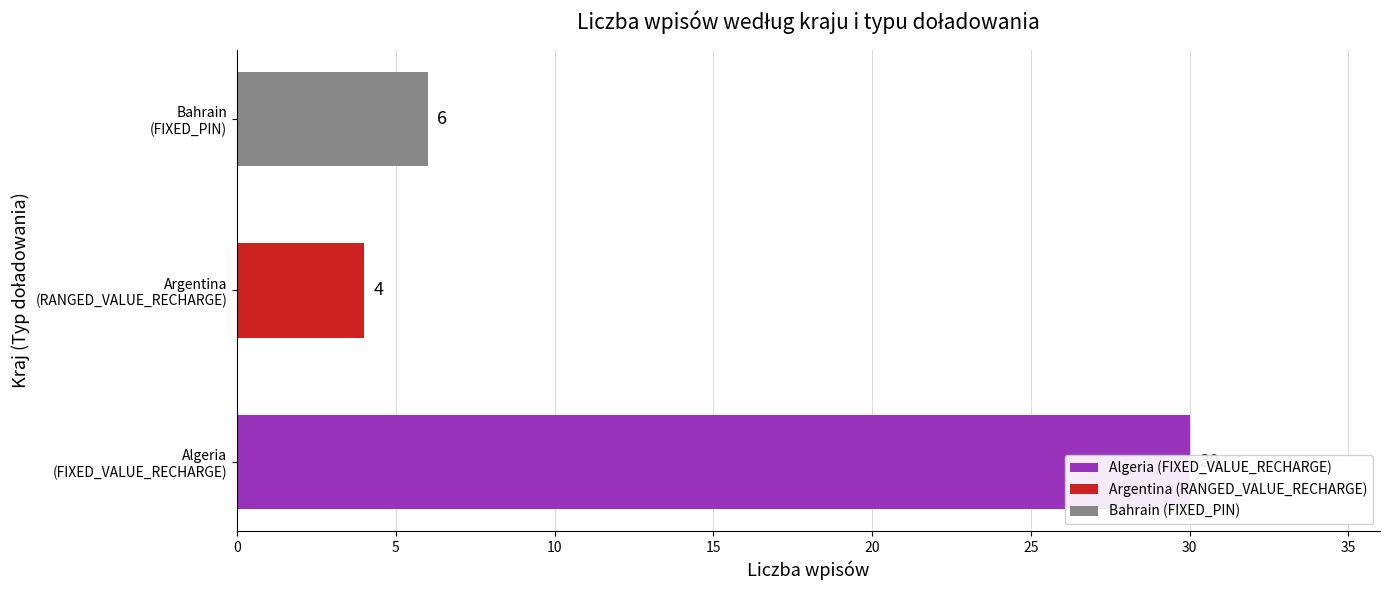

List the labels in order of value, largest first.

FIXED_VALUE_RECHARGE, FIXED_PIN, RANGED_VALUE_RECHARGE